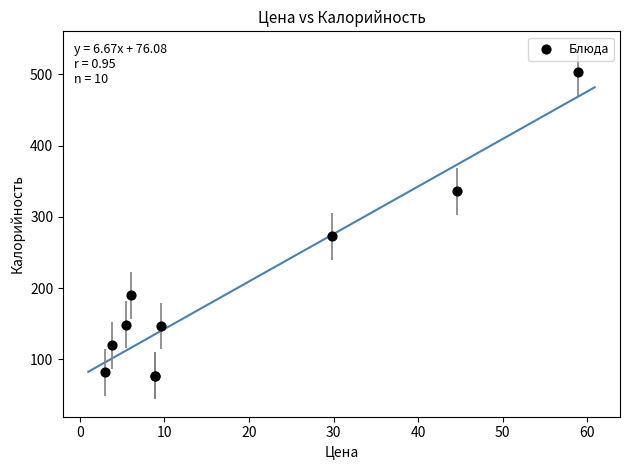

What Y value in the scatter plot is closest to 290?

273